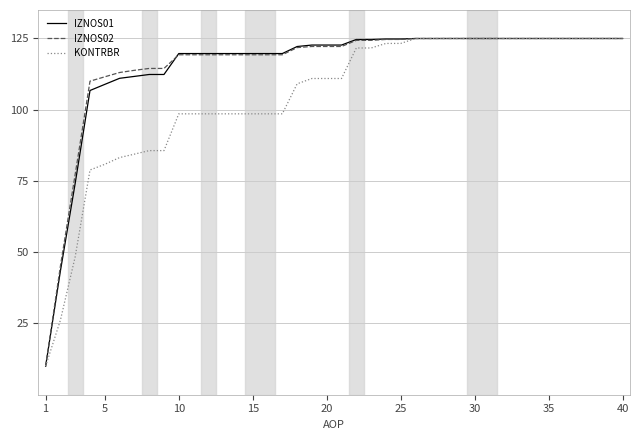

What is the maximum value shown in the chart?

125.0